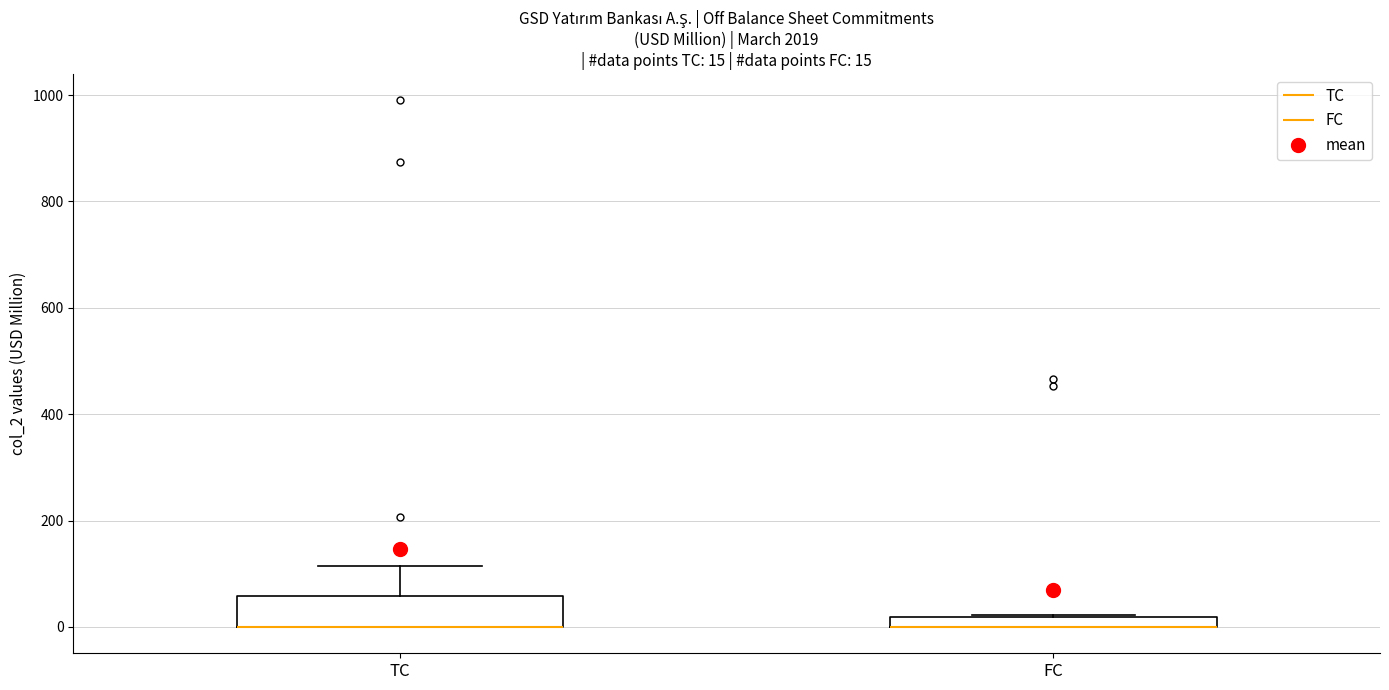

Comparing the boxes themselves (not the whiskers), which one is the tallest?

TC